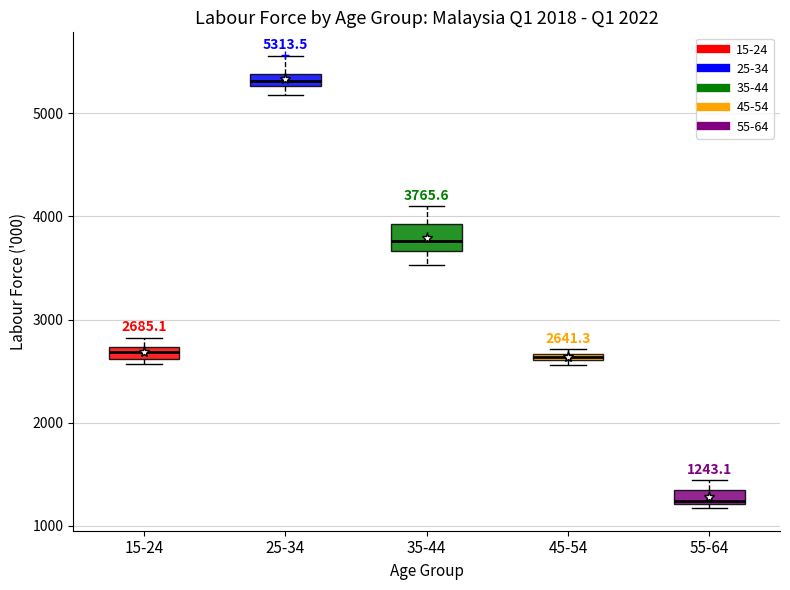

Which box's median line is the highest?

25-34